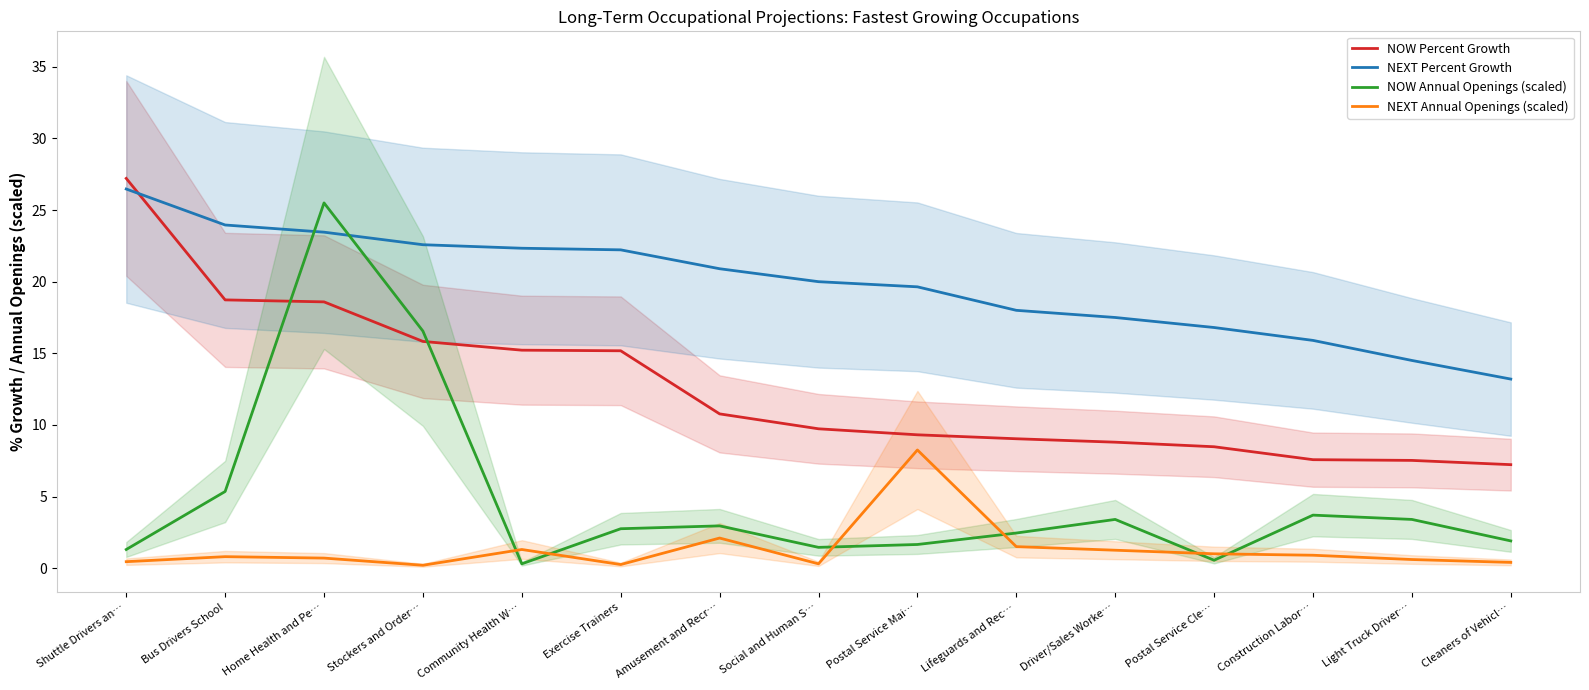

What is the highest value of the NEXT Annual Openings (scaled) series?

8.2